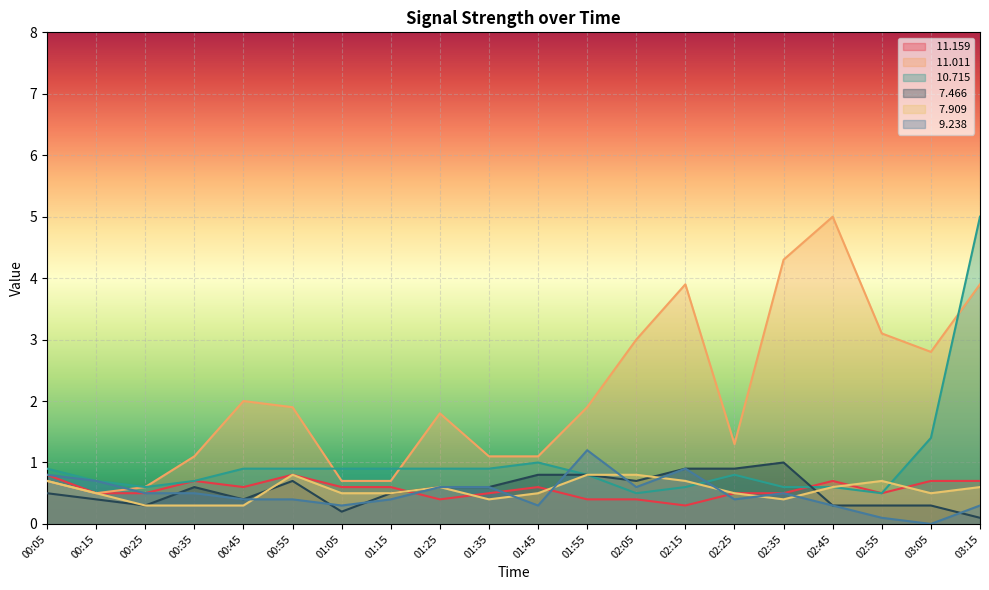

What is the highest value of the   7.466 series?

1.0